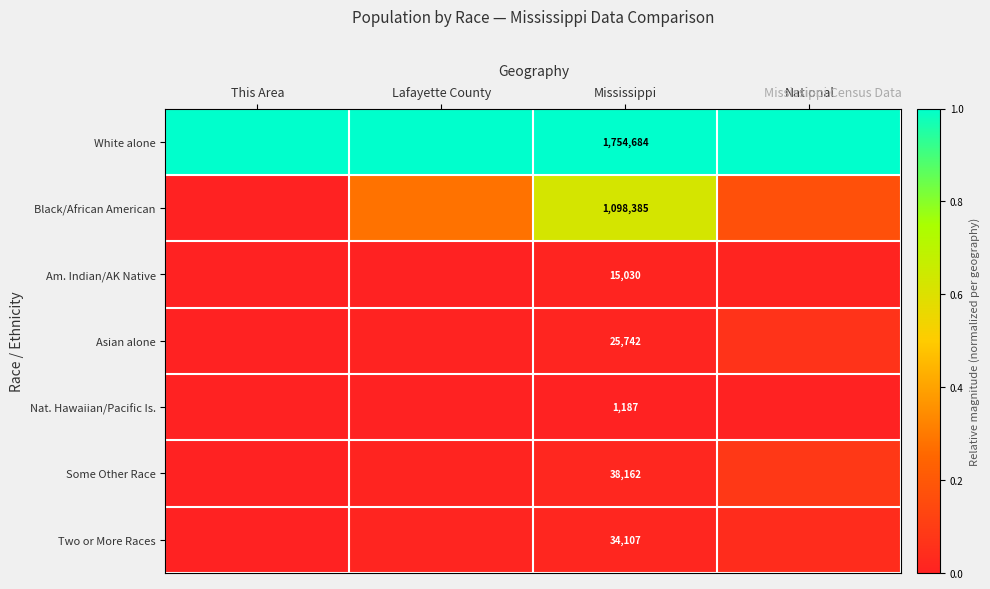

Between Mississippi and National, which is larger?

Mississippi